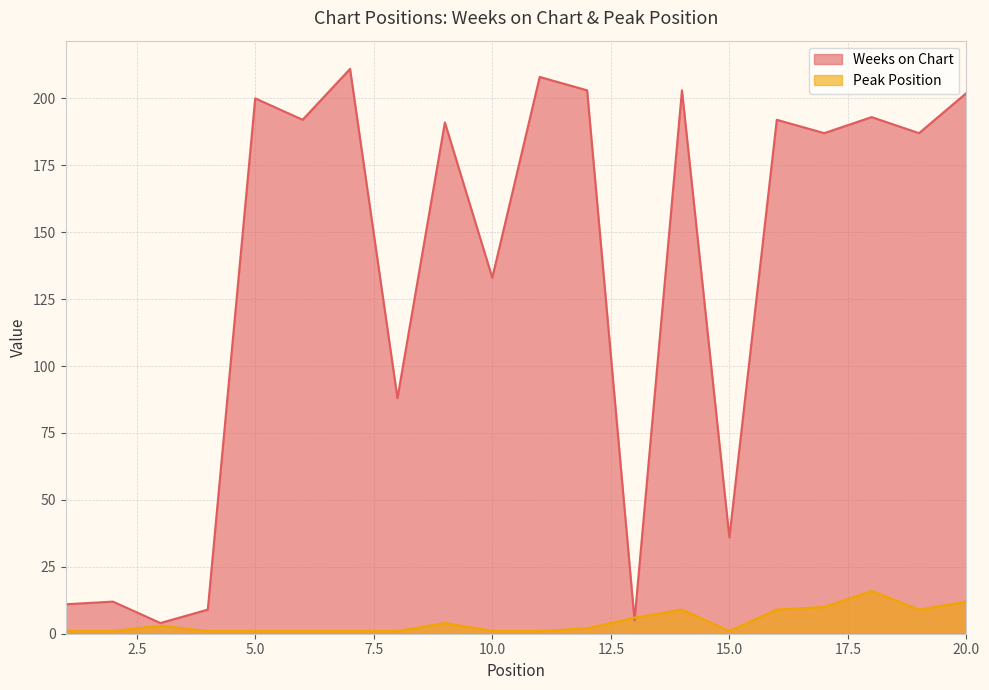

What is the maximum value for Peak Position?

16